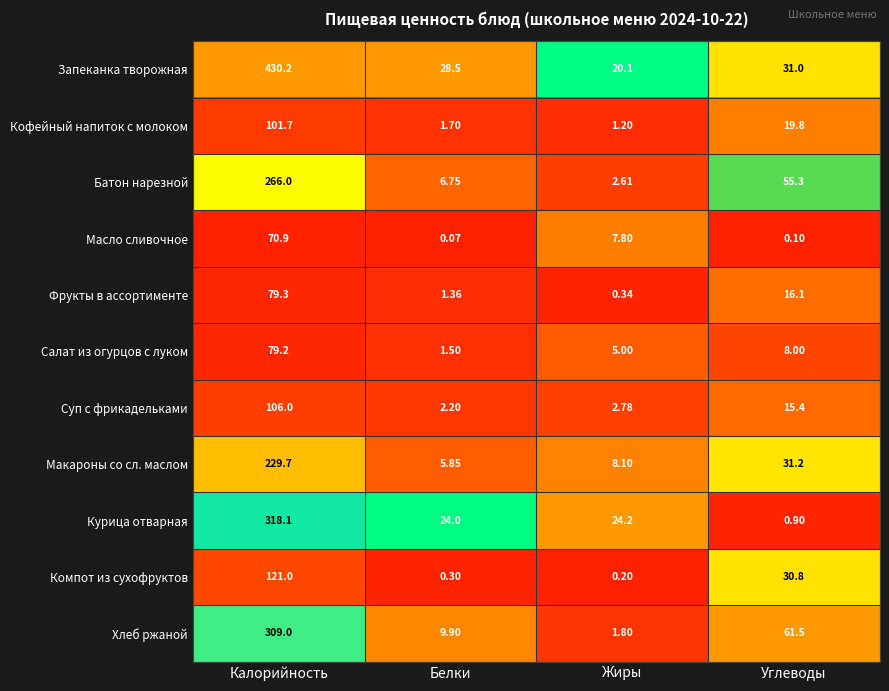

At which category does the chart reach its peak across all series?

Калорийность